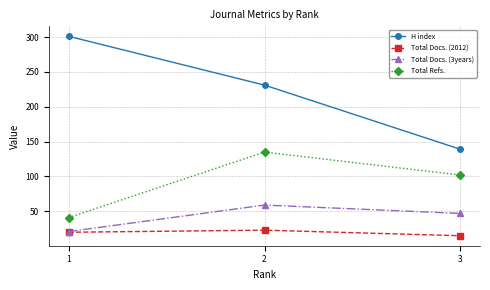

What is the approximate value of Total Docs. (3years) at 2, to the nearest 5?

60